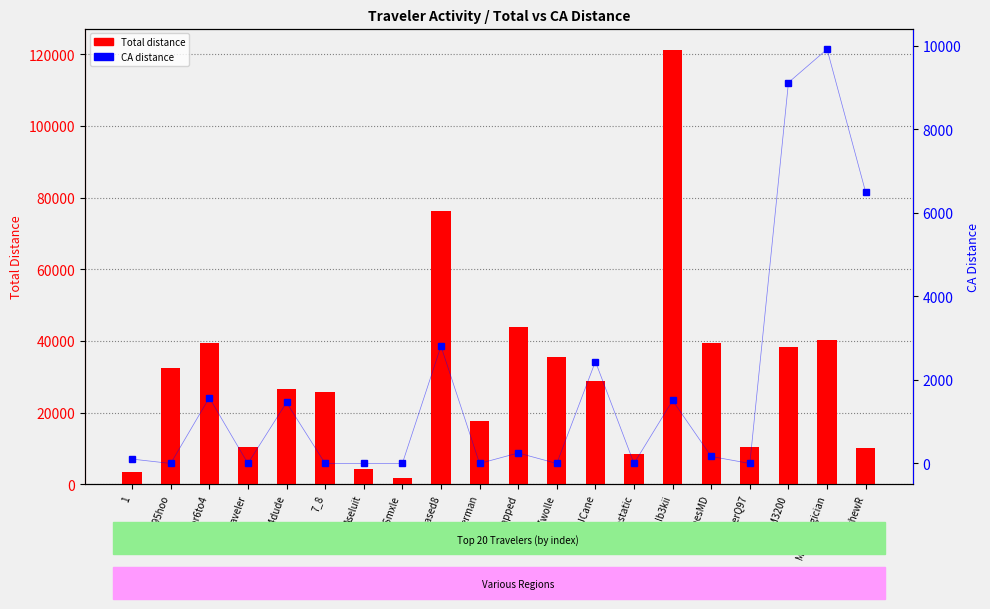

What is the label of the 9th bar from the left?

Based8